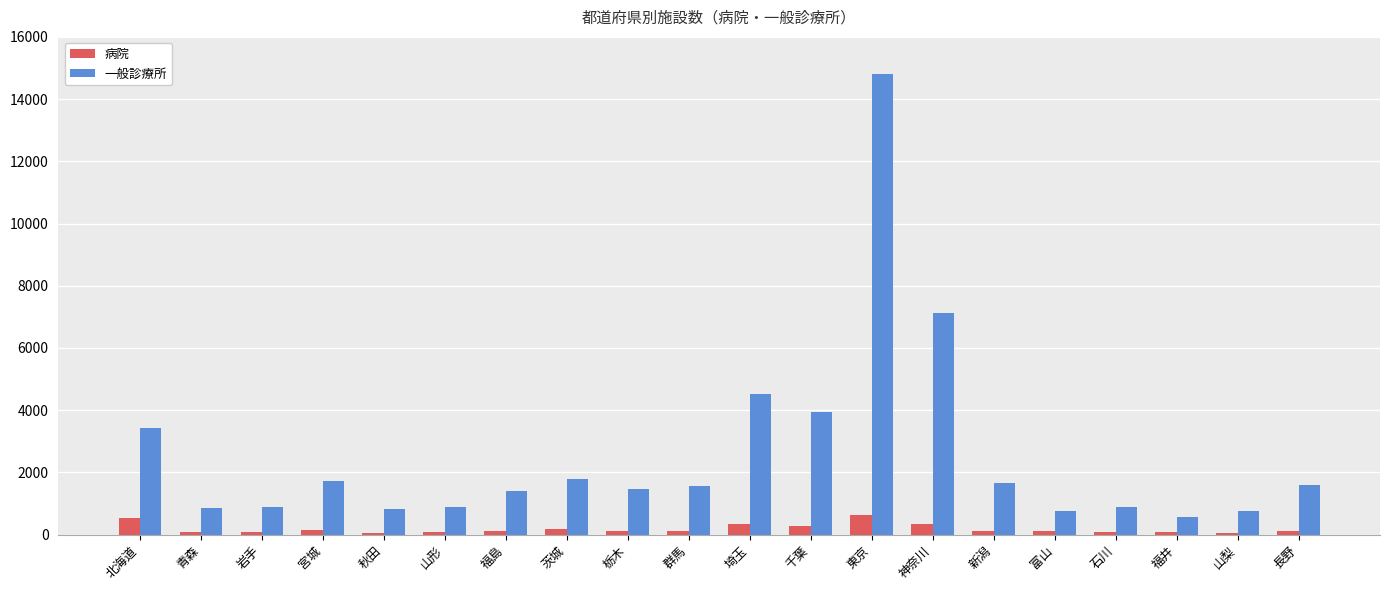

What is the sum of the 一般診療所 values at 群馬 and 山梨?

2317